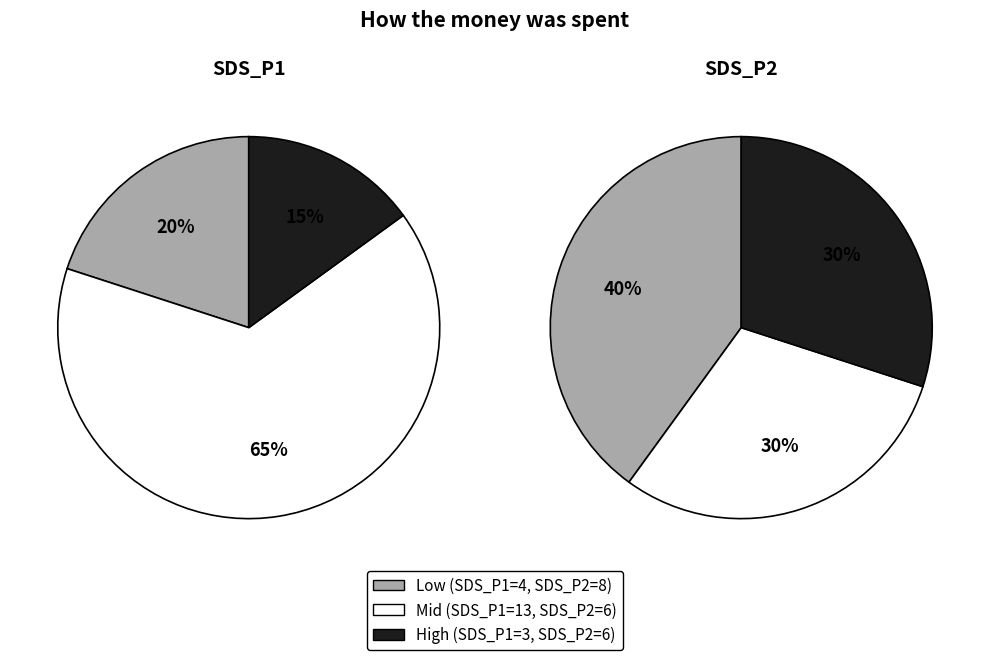

Do 17 and 3 together represent more than half of the pie?

No